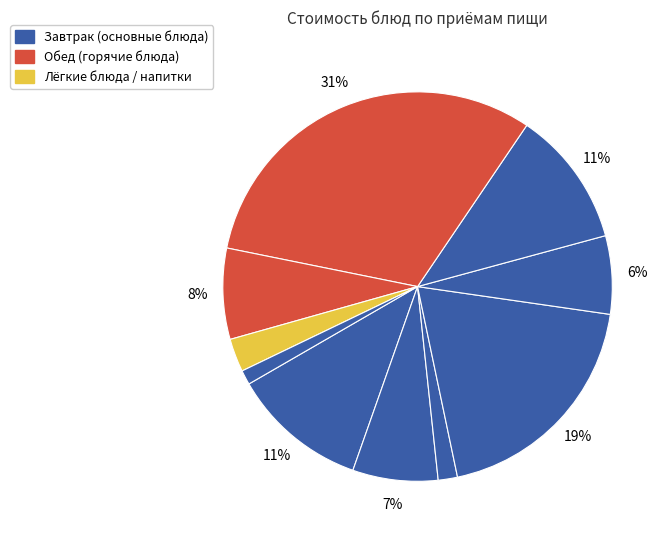

Count the number of slices in the pie.

10